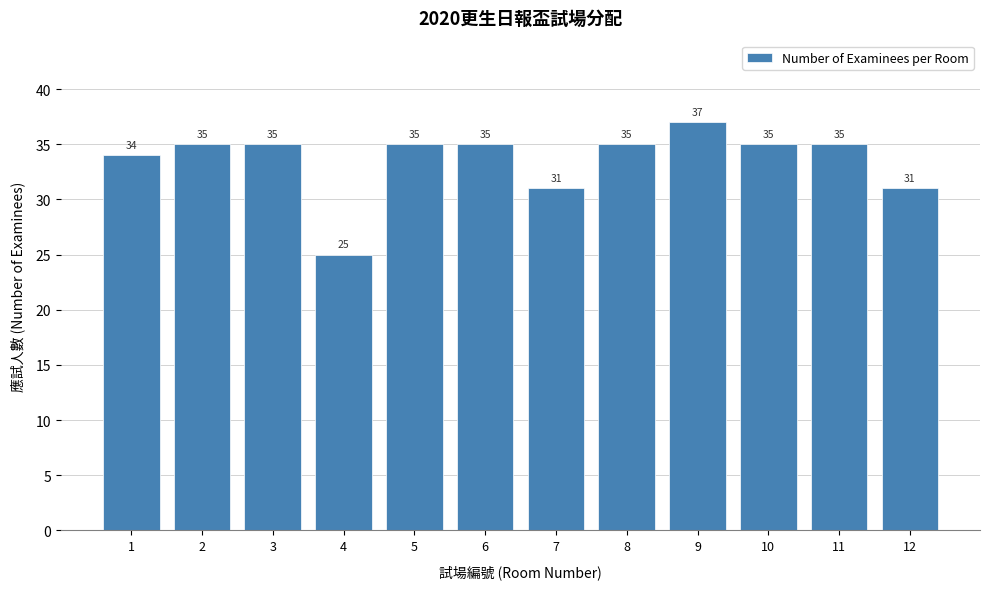

Reading left to right, extract all data points from this chart.

1=34	2=35	3=35	4=25	5=35	6=35	7=31	8=35	9=37	10=35	11=35	12=31